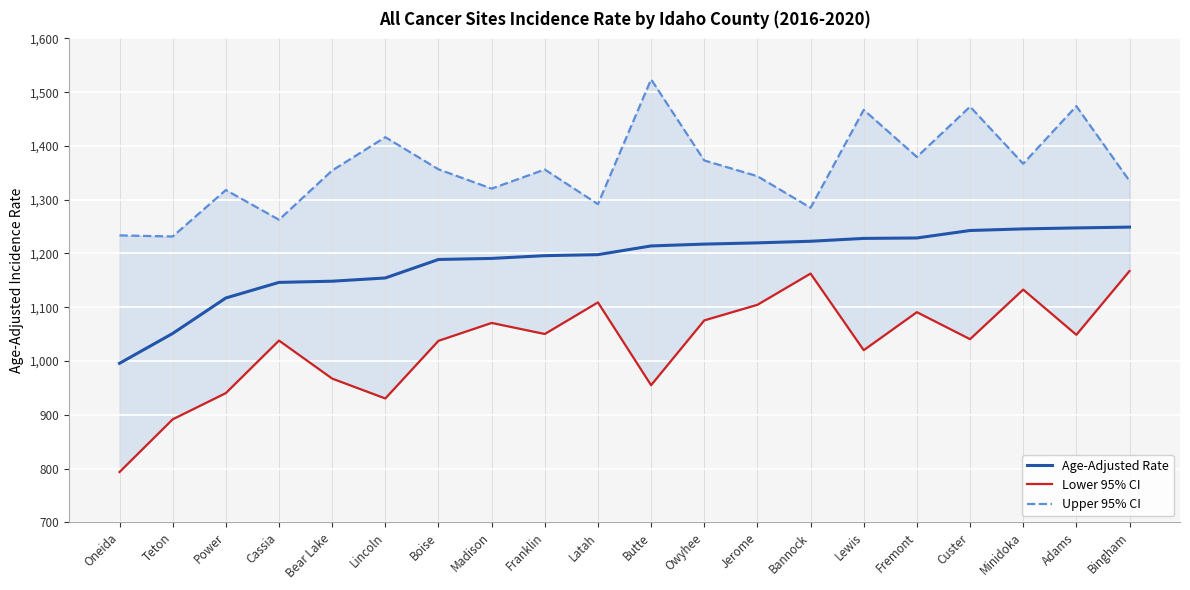

Reading right to left, list all the values displayed in this chart.

Age-Adjusted Rate: 1249.0	1247.5	1245.7	1242.7	1228.8	1228.0	1222.7	1219.7	1217.4	1214.0	1197.8	1195.9	1190.8	1188.8	1154.4	1148.4	1146.2	1117.2	1051.2	995.7
Lower 95% CI: 1167.3	1048.7	1132.8	1040.6	1090.8	1020.1	1162.6	1104.5	1075.5	955.0	1109.0	1050.2	1070.8	1037.5	930.3	967.3	1038.0	940.3	891.5	793.5
Upper 95% CI: 1335.0	1474.0	1366.9	1473.1	1379.5	1467.1	1285.0	1343.7	1373.0	1523.8	1291.7	1356.1	1320.6	1356.5	1416.3	1354.3	1262.7	1318.0	1231.6	1233.6